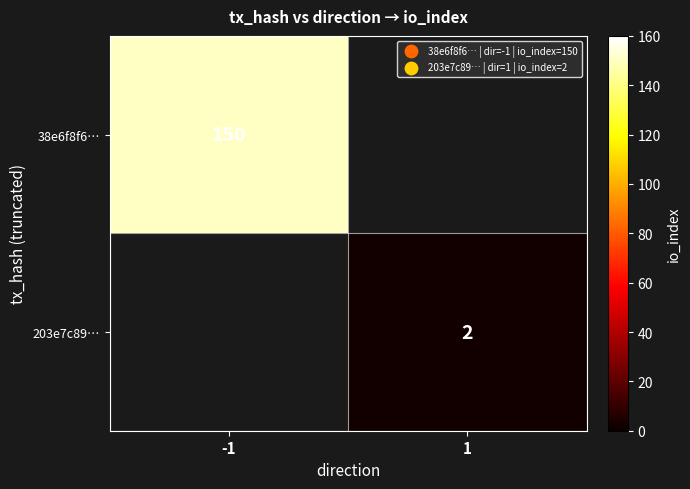

The value of 38e6f8f6… at -1 is 150. True or false?

True